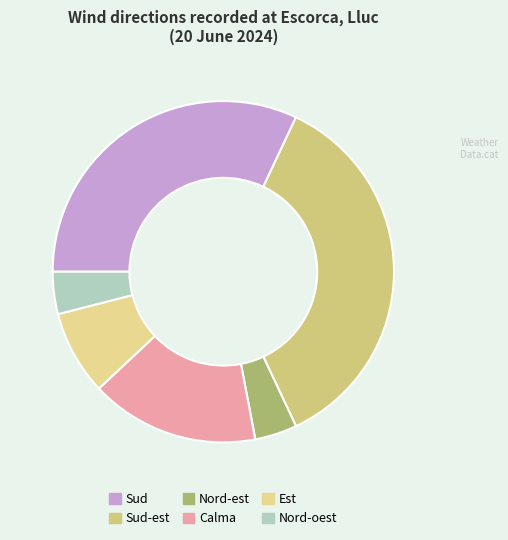

What is the largest slice in the pie chart?

Sud-est